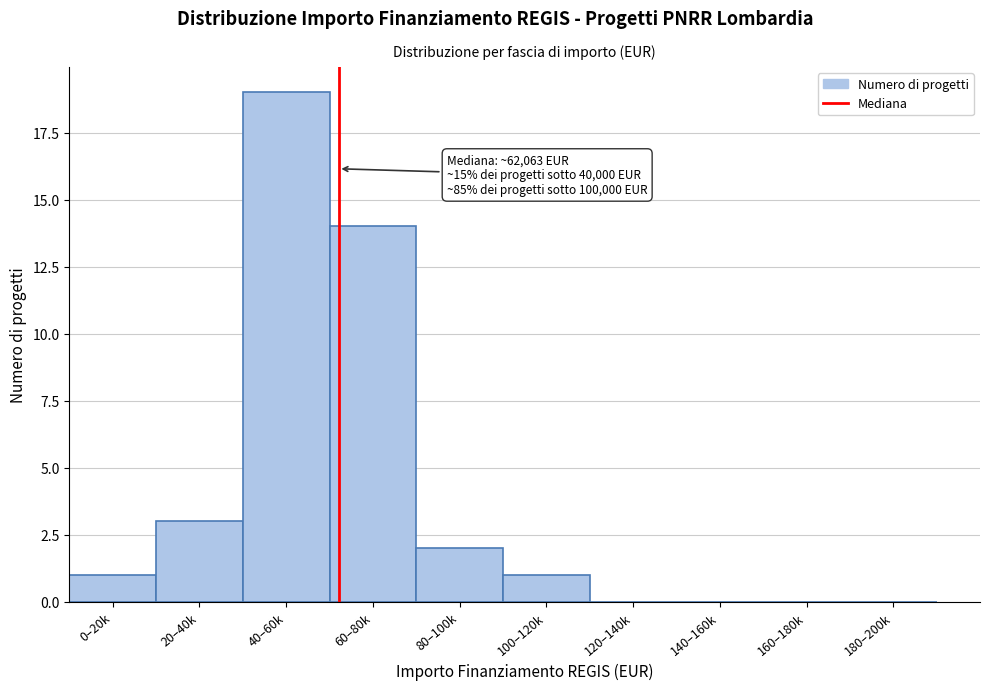

Reading left to right, what are all the values shown in this chart?

0–20k=1	20–40k=3	40–60k=19	60–80k=14	80–100k=2	100–120k=1	120–140k=0	140–160k=0	160–180k=0	180–200k=0